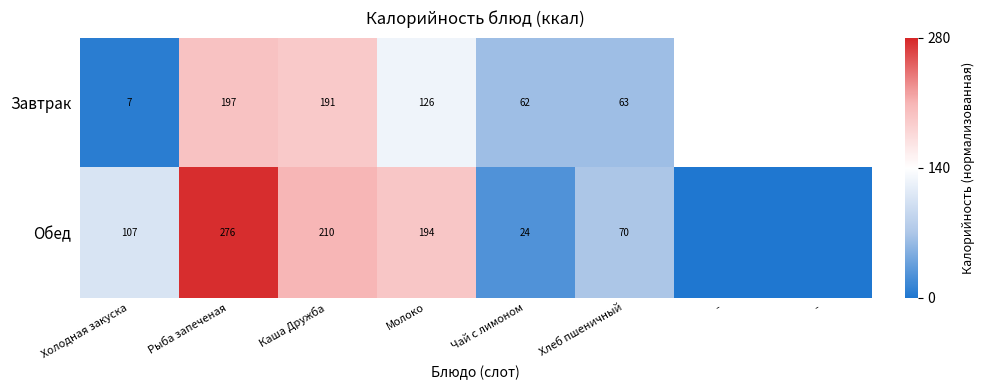

At Холодная закуска, list the series in order from smallest to largest.

Завтрак, Обед